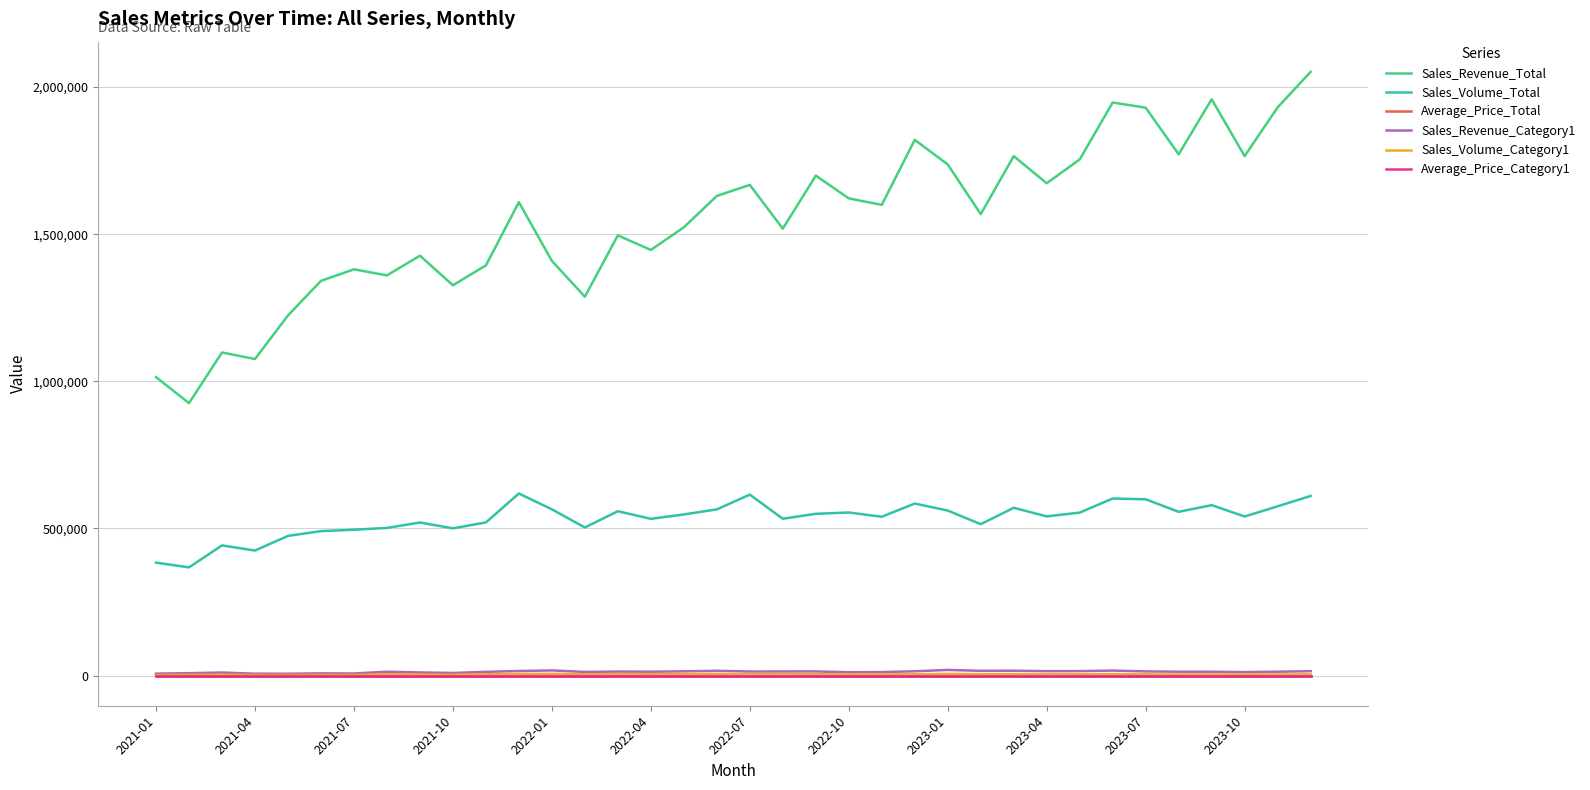

What is the maximum value shown in the chart?

2051652.9